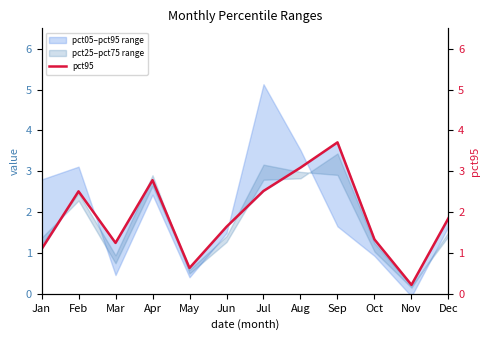

What is the sum of all values?

22.6